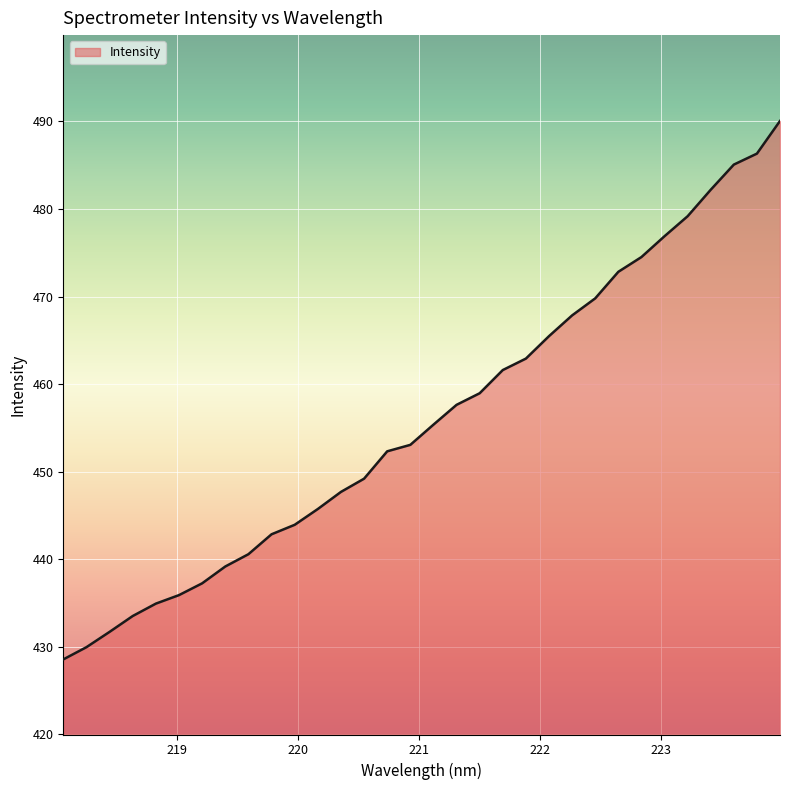

What is the difference between the maximum and minimum values?

61.5